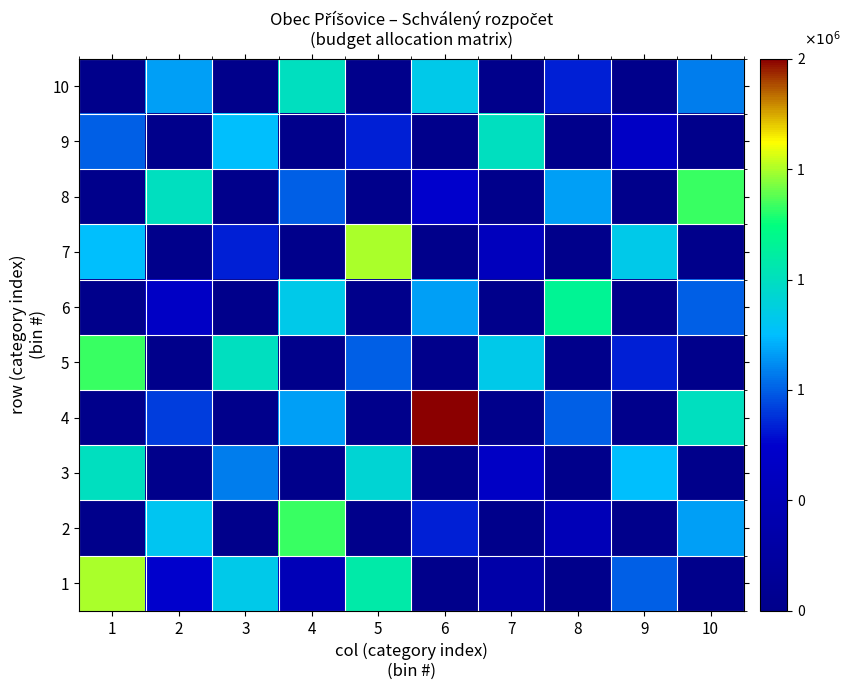

Reading right to left, transcribe all the data shown in this chart.

1: 10=0	9=600000	8=0	7=200000	6=0	5=950000	4=300000	3=800000	2=450000	1=1200000
2: 10=700000	9=0	8=300000	7=0	6=500000	5=0	4=1100000	3=0	2=780000	1=0
3: 10=0	9=750000	8=0	7=400000	6=0	5=850000	4=0	3=650000	2=0	1=900000
4: 10=900000	9=0	8=600000	7=0	6=1500000	5=0	4=700000	3=0	2=550000	1=0
5: 10=0	9=500000	8=0	7=800000	6=0	5=600000	4=0	3=900000	2=0	1=1100000
6: 10=600000	9=0	8=1000000	7=0	6=700000	5=0	4=800000	3=0	2=400000	1=0
7: 10=0	9=800000	8=0	7=350000	6=0	5=1200000	4=0	3=500000	2=0	1=750000
8: 10=1100000	9=0	8=700000	7=0	6=450000	5=0	4=600000	3=0	2=900000	1=0
9: 10=0	9=400000	8=0	7=900000	6=0	5=500000	4=0	3=750000	2=0	1=600000
10: 10=650000	9=0	8=500000	7=0	6=800000	5=0	4=900000	3=0	2=700000	1=0